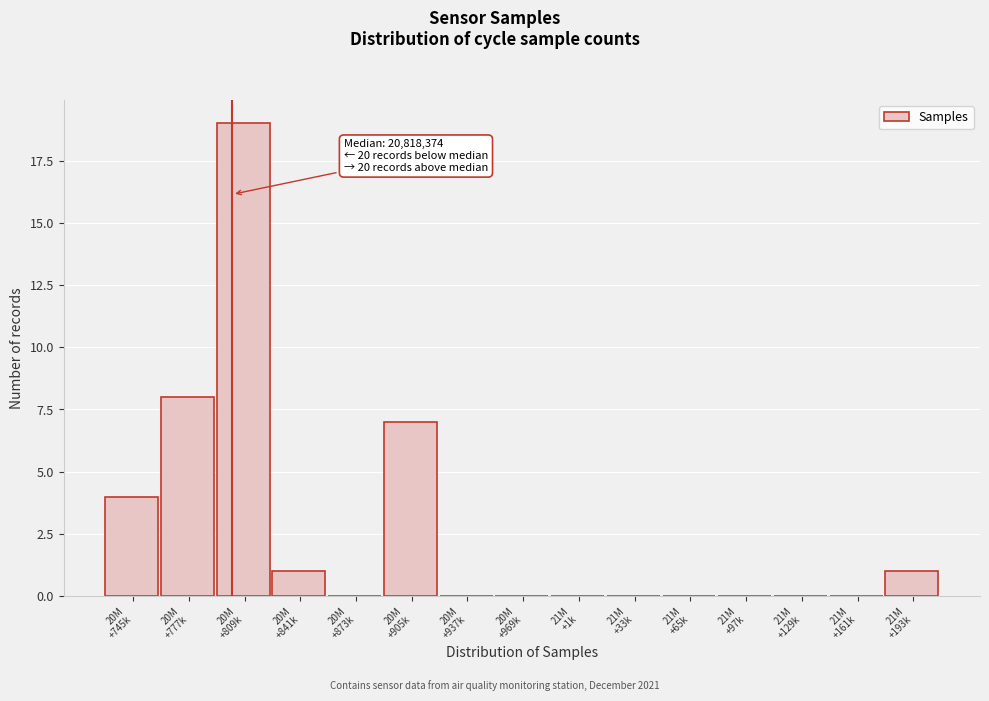

What is the greatest value displayed?

19